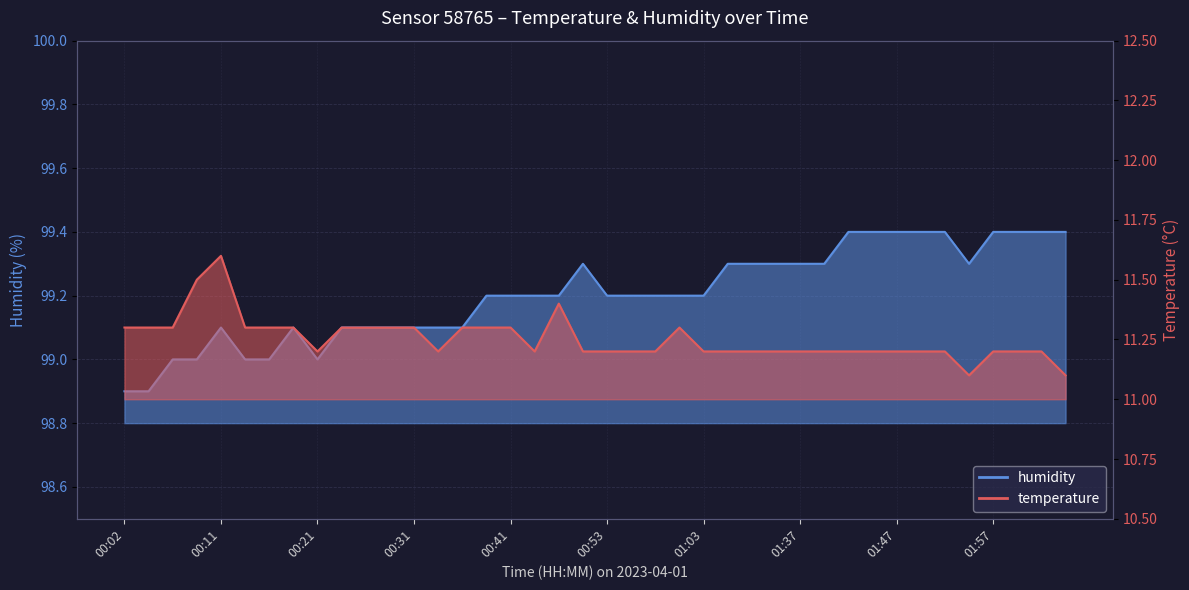

How many data points in humidity are less than 99?

2